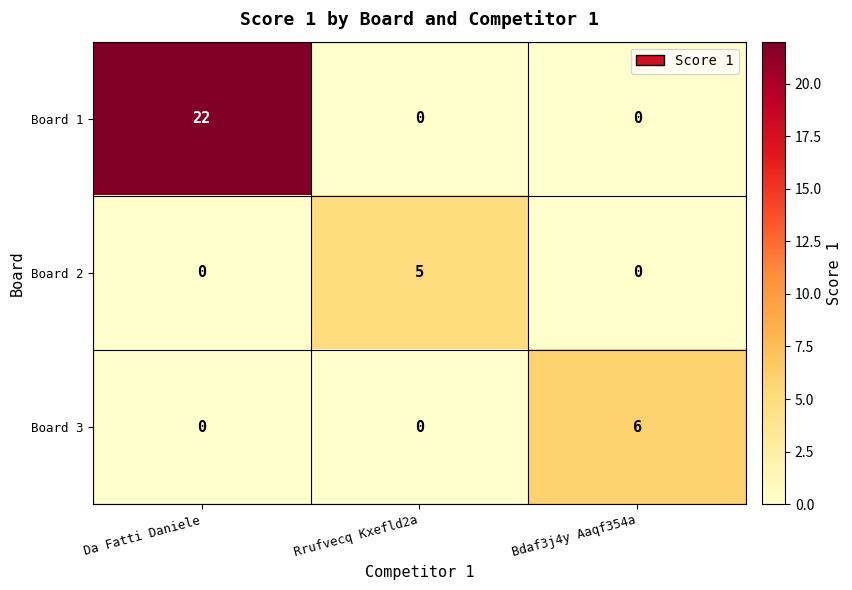

The Board 3 series shows 2 at Bdaf3j4y Aaqf354a. True or false?

False